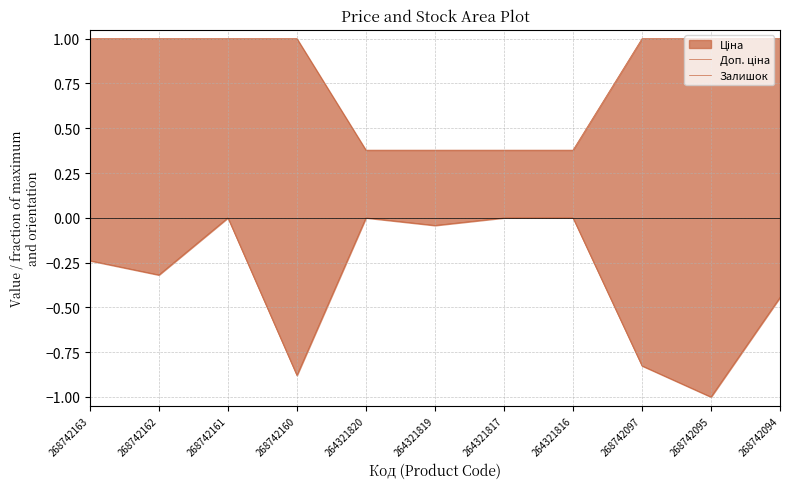

Which category has the lowest value across all series?

268742095